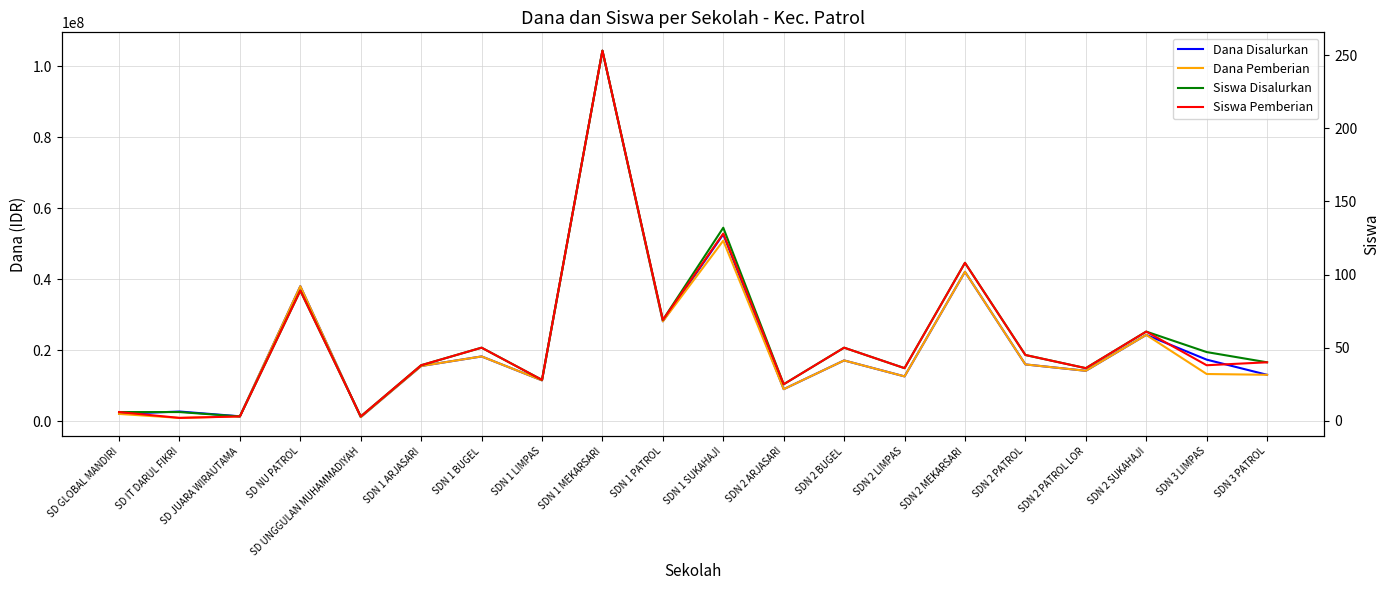

Reading right to left, extract all data points from this chart.

Dana Disalurkan: SDN 3 PATROL=13050000	SDN 3 LIMPAS=17325000	SDN 2 SUKAHAJI=24300000	SDN 2 PATROL LOR=14175000	SDN 2 PATROL=15975000	SDN 2 MEKARSARI=42075000	SDN 2 LIMPAS=12600000	SDN 2 BUGEL=17100000	SDN 2 ARJASARI=9000000	SDN 1 SUKAHAJI=52650000	SDN 1 PATROL=28125000	SDN 1 MEKARSARI=104400000	SDN 1 LIMPAS=11475000	SDN 1 BUGEL=18225000	SDN 1 ARJASARI=15525000	SD UNGGULAN MUHAMMADIYAH=1125000	SD NU PATROL=38025000	SD JUARA WIRAUTAMA=1350000	SD IT DARUL FIKRI=2700000	SD GLOBAL MANDIRI=2025000
Dana Pemberian: SDN 3 PATROL=13050000	SDN 3 LIMPAS=13275000	SDN 2 SUKAHAJI=24300000	SDN 2 PATROL LOR=14175000	SDN 2 PATROL=15975000	SDN 2 MEKARSARI=42075000	SDN 2 LIMPAS=12600000	SDN 2 BUGEL=17100000	SDN 2 ARJASARI=9000000	SDN 1 SUKAHAJI=50850000	SDN 1 PATROL=28125000	SDN 1 MEKARSARI=104400000	SDN 1 LIMPAS=11475000	SDN 1 BUGEL=18225000	SDN 1 ARJASARI=15525000	SD UNGGULAN MUHAMMADIYAH=1125000	SD NU PATROL=38025000	SD JUARA WIRAUTAMA=1350000	SD IT DARUL FIKRI=900000	SD GLOBAL MANDIRI=2025000
Siswa Disalurkan: SDN 3 PATROL=40	SDN 3 LIMPAS=47	SDN 2 SUKAHAJI=61	SDN 2 PATROL LOR=36	SDN 2 PATROL=45	SDN 2 MEKARSARI=108	SDN 2 LIMPAS=36	SDN 2 BUGEL=50	SDN 2 ARJASARI=25	SDN 1 SUKAHAJI=132	SDN 1 PATROL=69	SDN 1 MEKARSARI=253	SDN 1 LIMPAS=28	SDN 1 BUGEL=50	SDN 1 ARJASARI=38	SD UNGGULAN MUHAMMADIYAH=3	SD NU PATROL=89	SD JUARA WIRAUTAMA=3	SD IT DARUL FIKRI=6	SD GLOBAL MANDIRI=6
Siswa Pemberian: SDN 3 PATROL=40	SDN 3 LIMPAS=38	SDN 2 SUKAHAJI=61	SDN 2 PATROL LOR=36	SDN 2 PATROL=45	SDN 2 MEKARSARI=108	SDN 2 LIMPAS=36	SDN 2 BUGEL=50	SDN 2 ARJASARI=25	SDN 1 SUKAHAJI=128	SDN 1 PATROL=69	SDN 1 MEKARSARI=253	SDN 1 LIMPAS=28	SDN 1 BUGEL=50	SDN 1 ARJASARI=38	SD UNGGULAN MUHAMMADIYAH=3	SD NU PATROL=89	SD JUARA WIRAUTAMA=3	SD IT DARUL FIKRI=2	SD GLOBAL MANDIRI=6